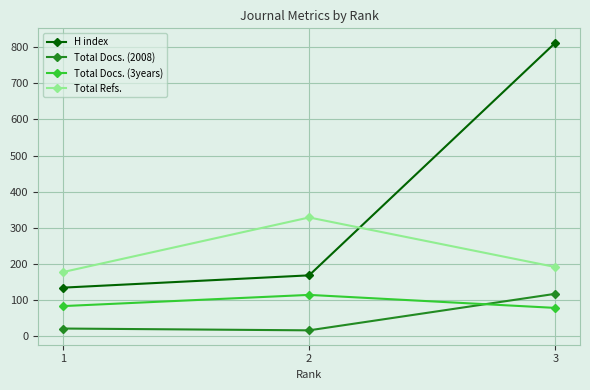

Between 1 and 3, which series saw the biggest shift?

H index